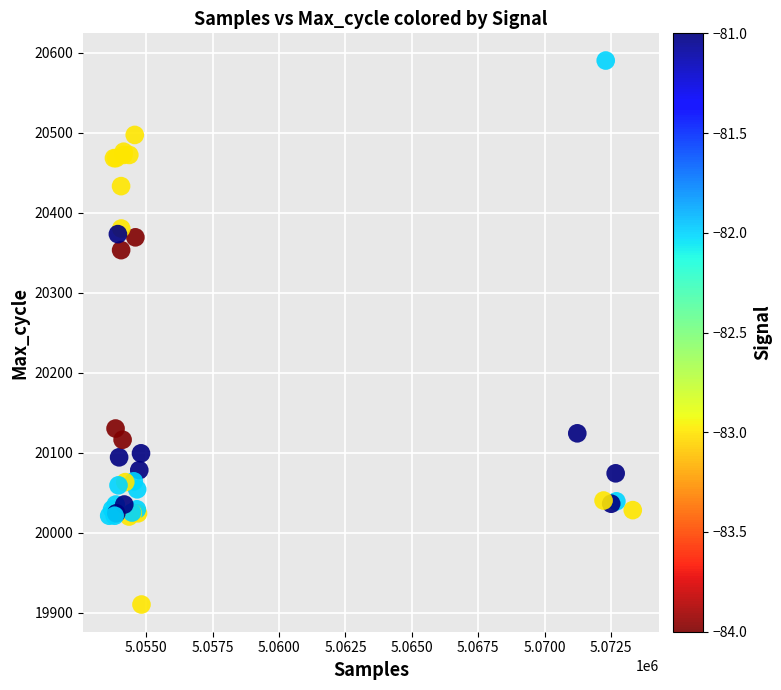

What Y value in the scatter plot is closest to 20250?

20353